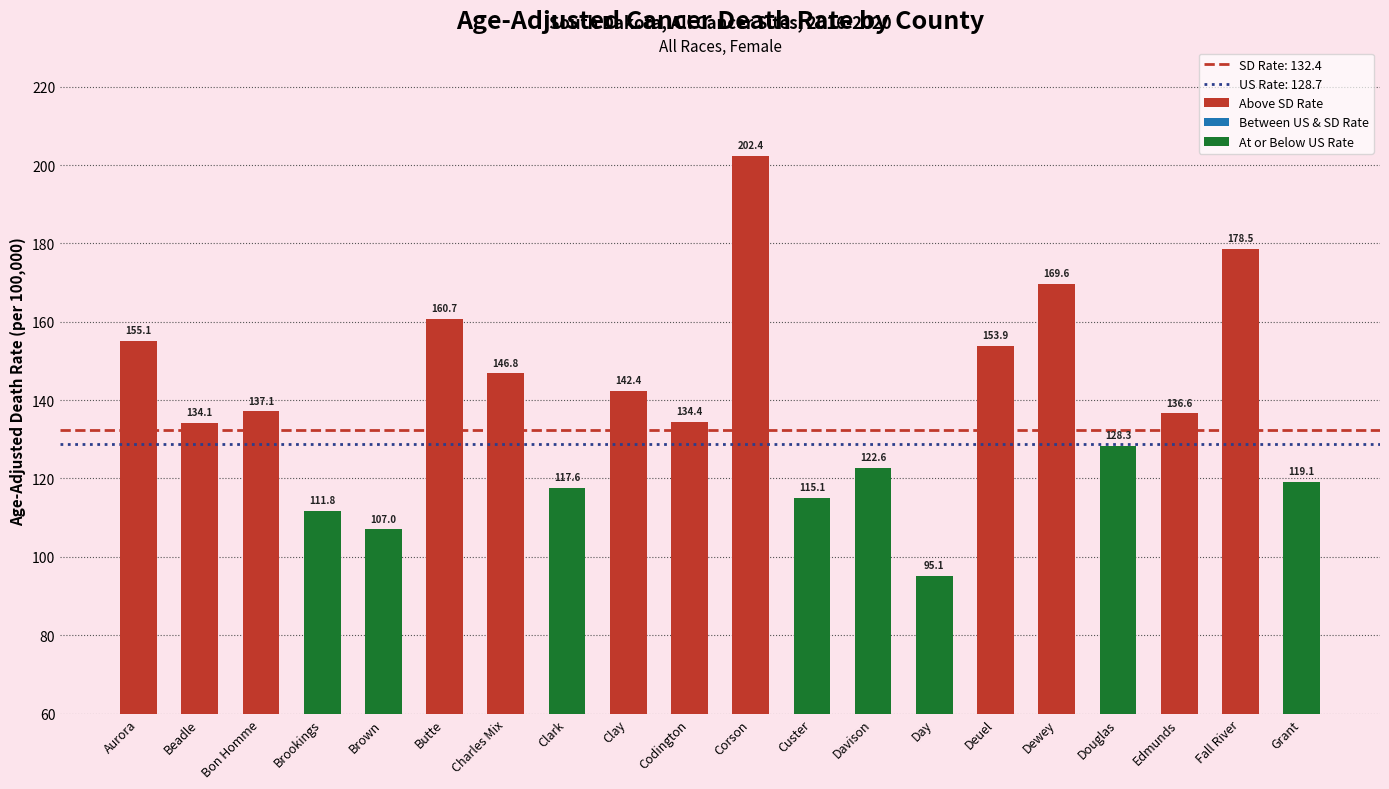

What is the average value?

138.4